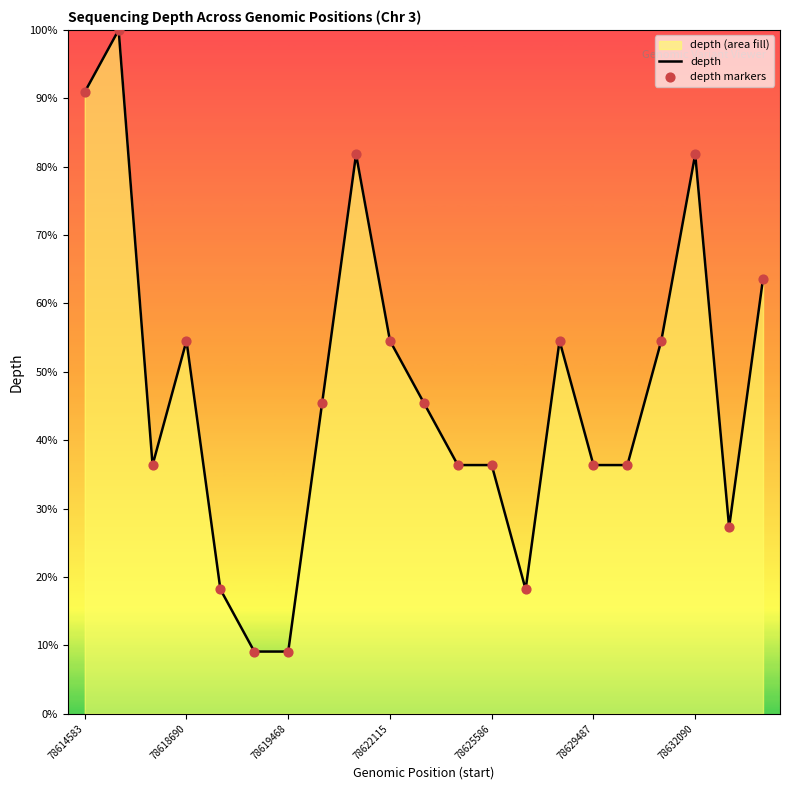

Which series reaches the maximum Y coordinate?

depth